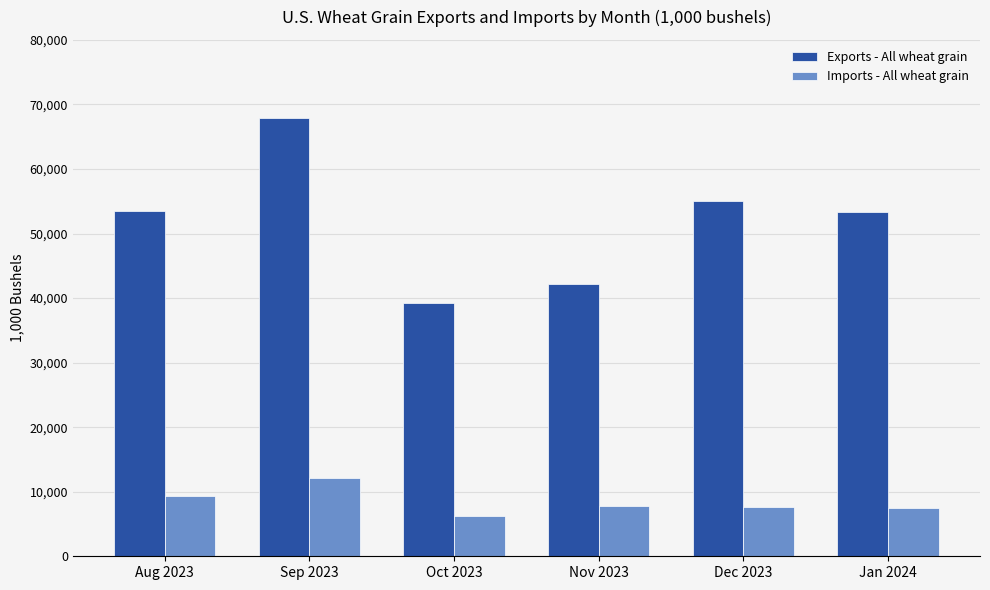

At how many categories does at least one series exceed 19000?

6